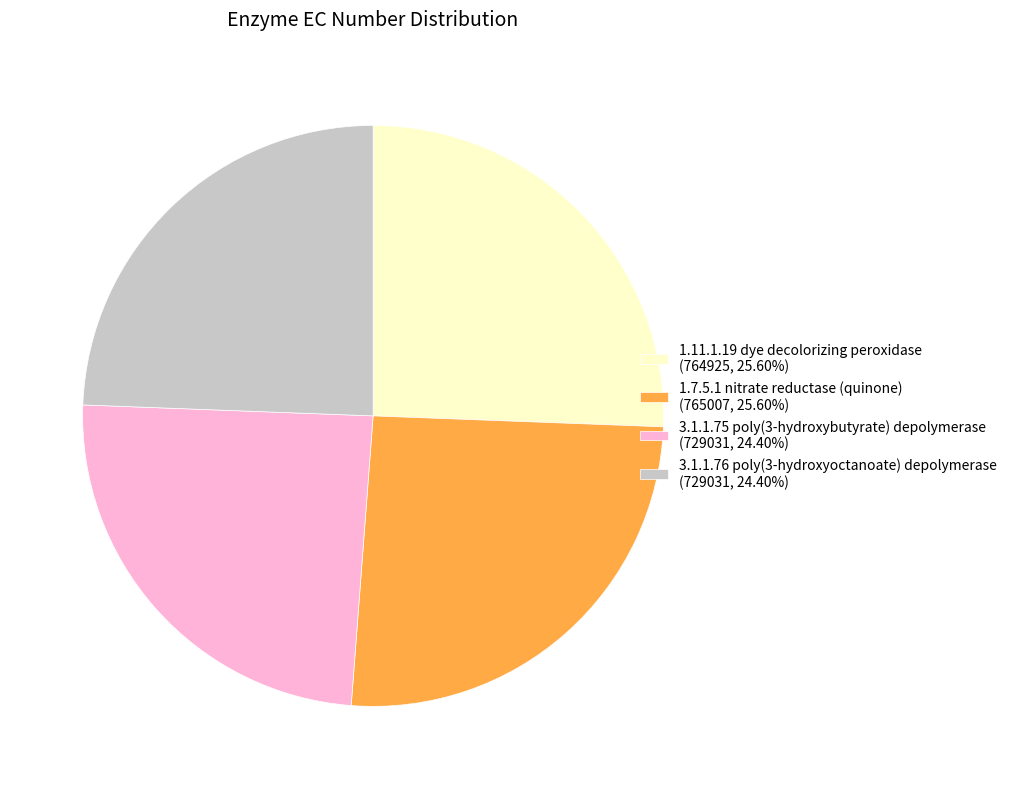

Is it true that 3.1.1.75 poly(3-hydroxybutyrate) depolymerase is 24% of the pie?

True